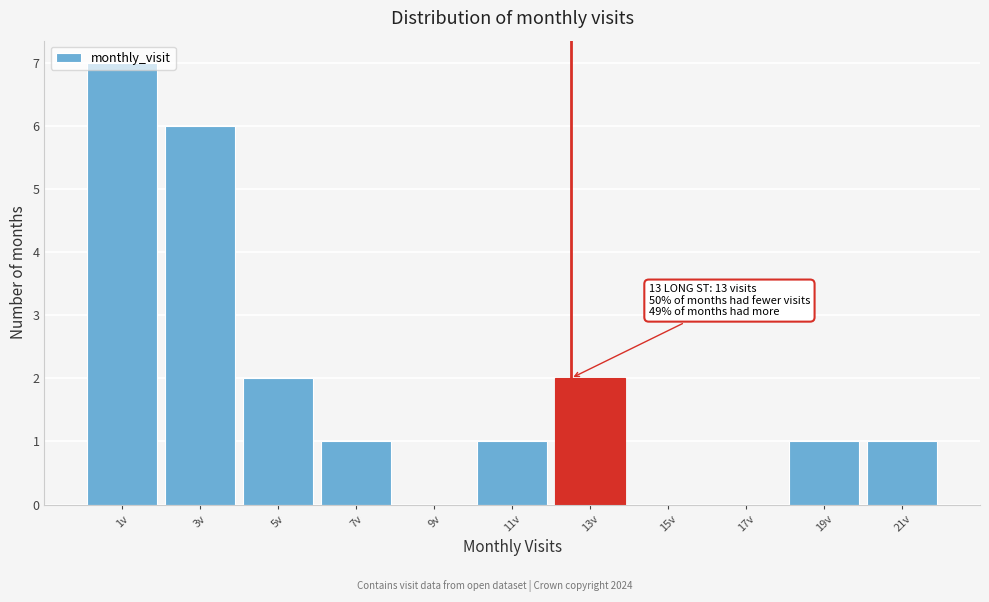

Is it true that the value at 17v is 0?

True